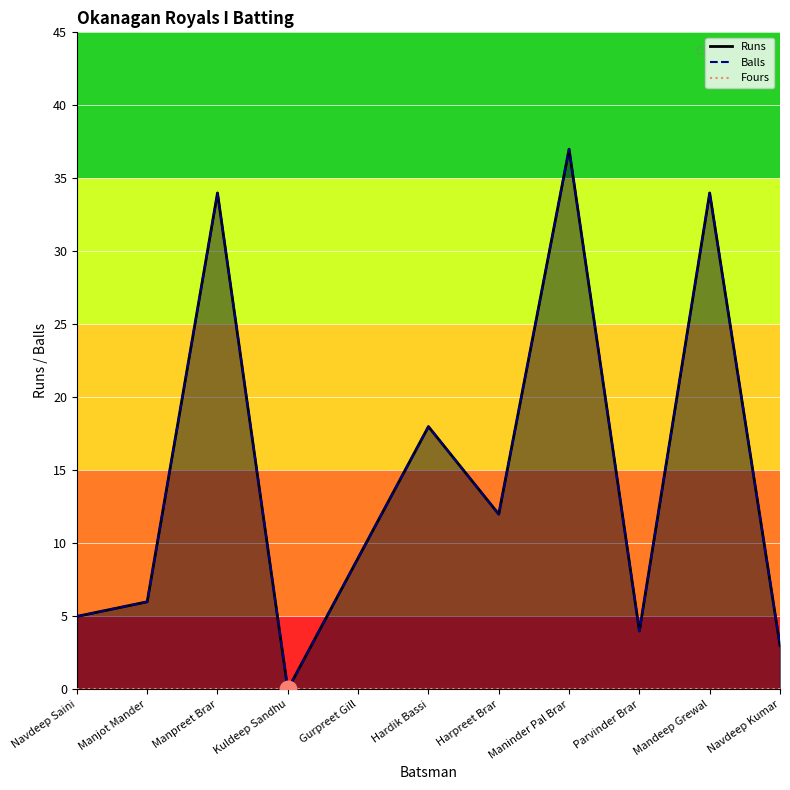

True or false: Balls and Runs cross at least once.

False